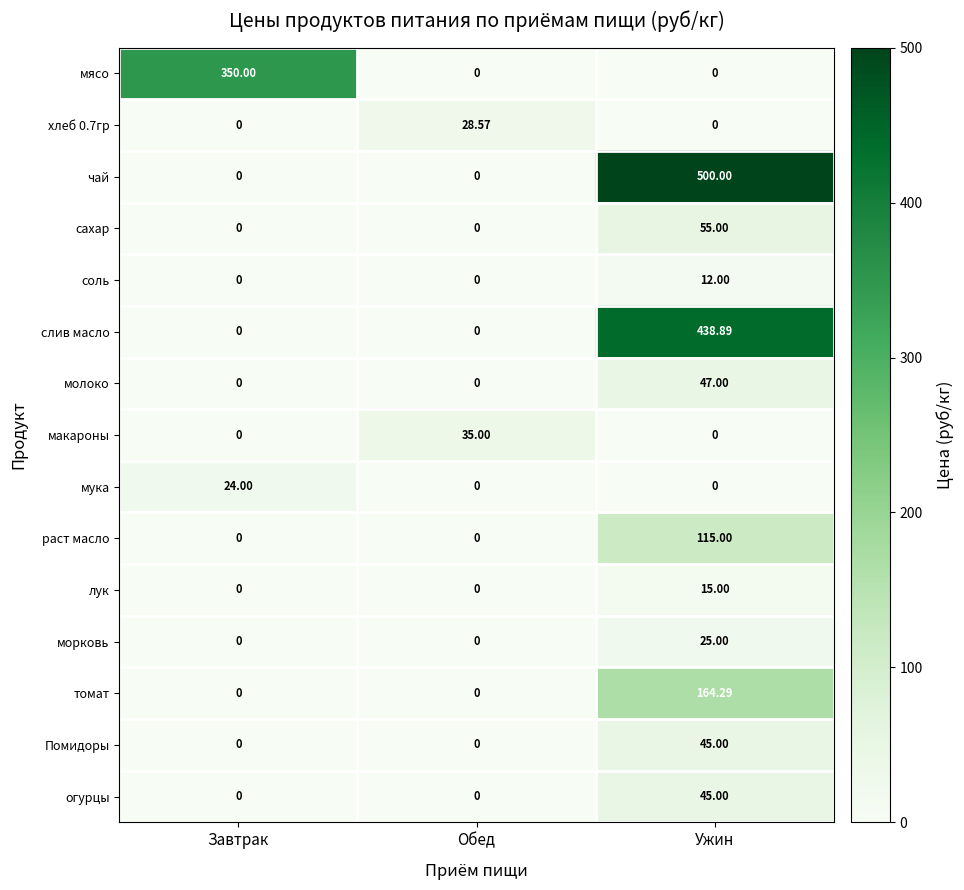

Which series changed the most between Завтрак and Ужин?

чай